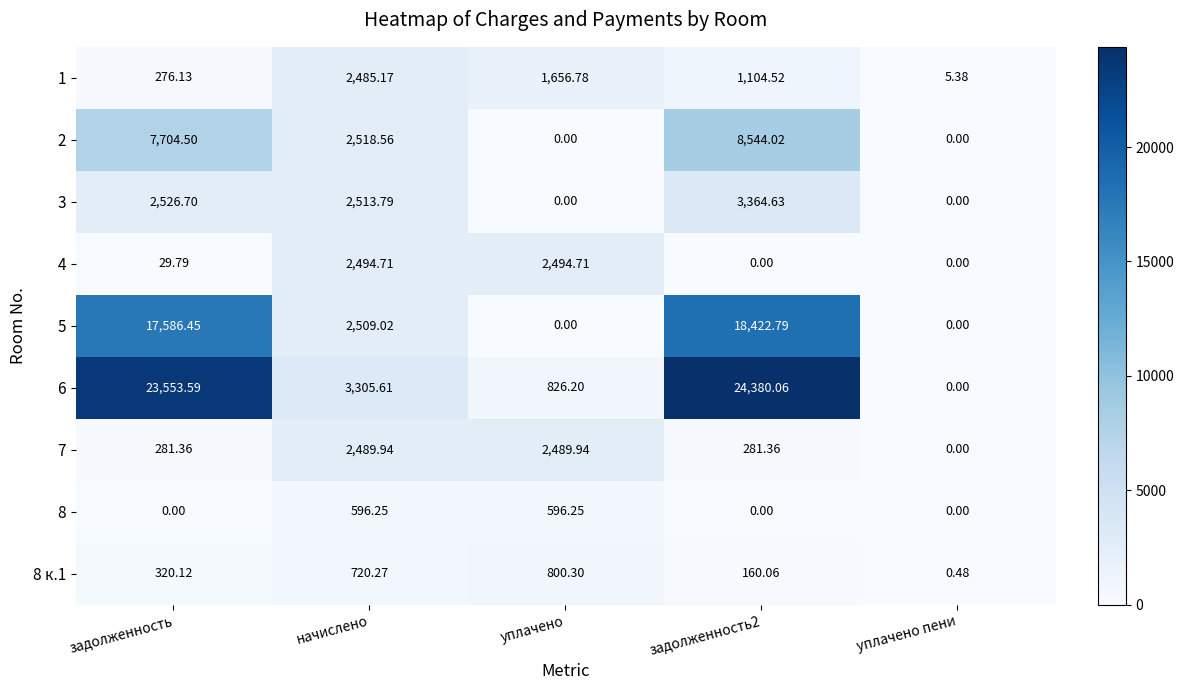

Between уплачено and уплачено пени, which series saw the biggest shift?

4